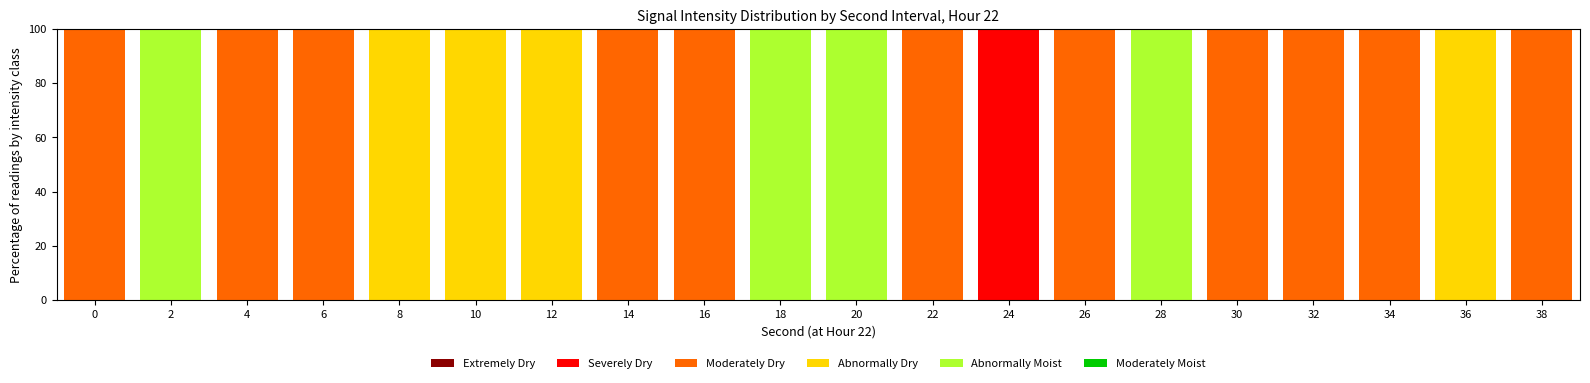

Are the bars horizontal?

No